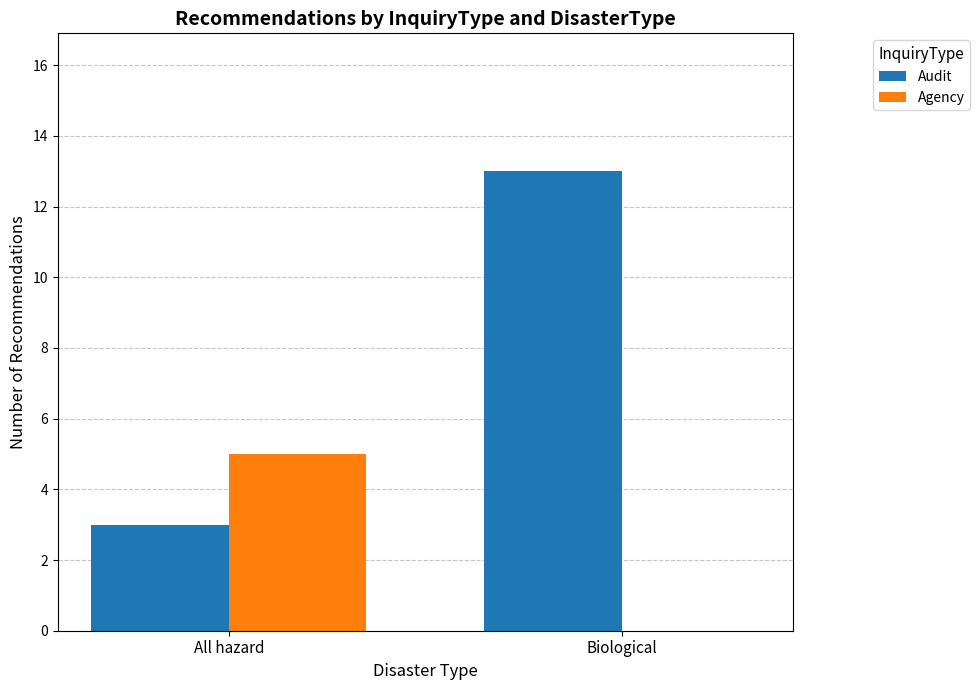

Where is Agency nearest to the value 2?

Biological